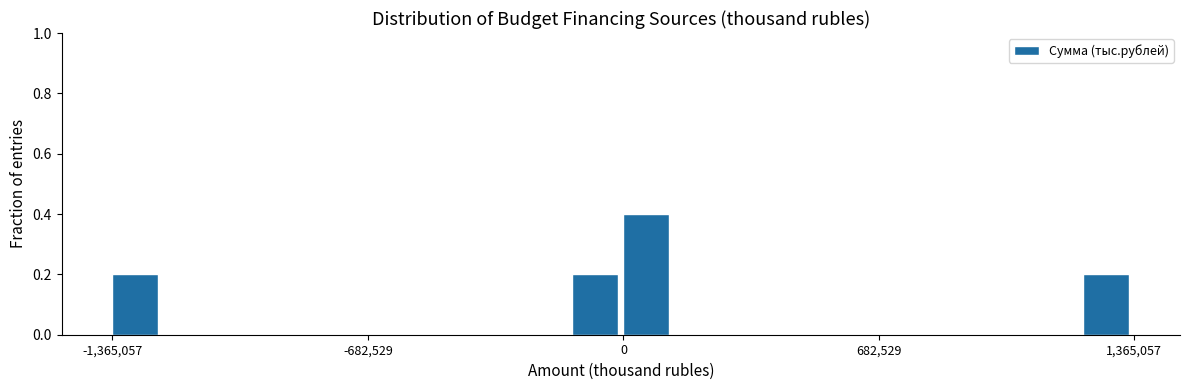

Read against the x-axis, roughly where is the centre of the tallest bar?

100000